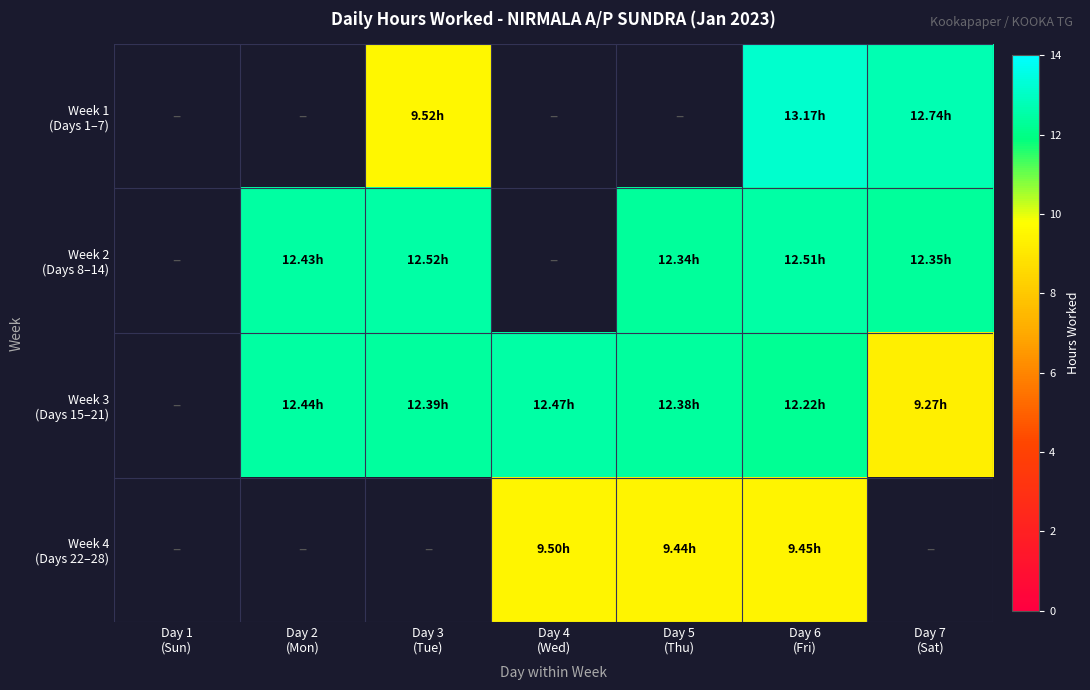

Rank the series by their maximum value, from highest to lowest.

Week 1 (Days 1–7), Week 2 (Days 8–14), Week 3 (Days 15–21), Week 4 (Days 22–28)